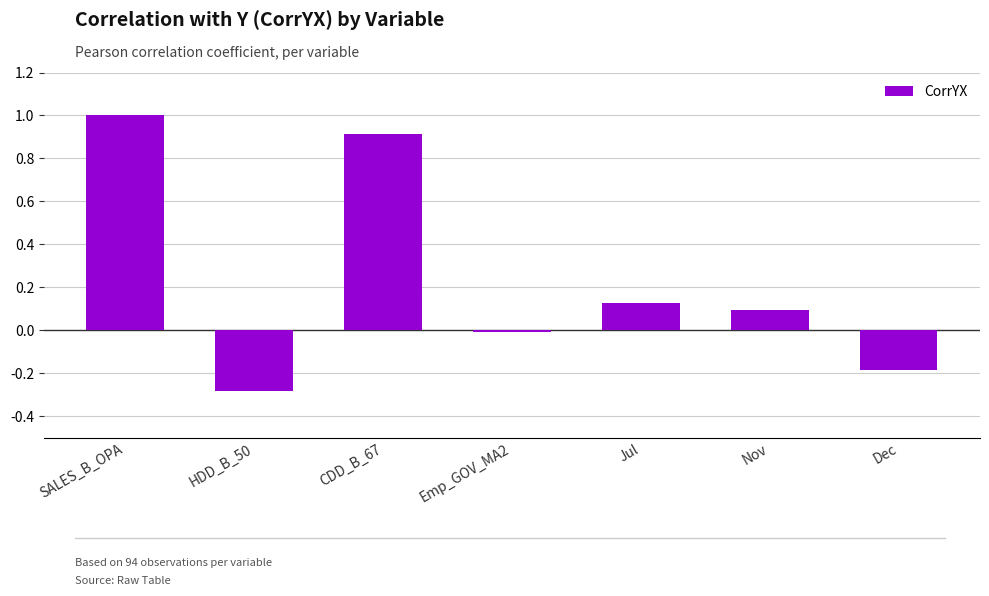

The chart shows a value of 0.1 at Nov. True or false?

True